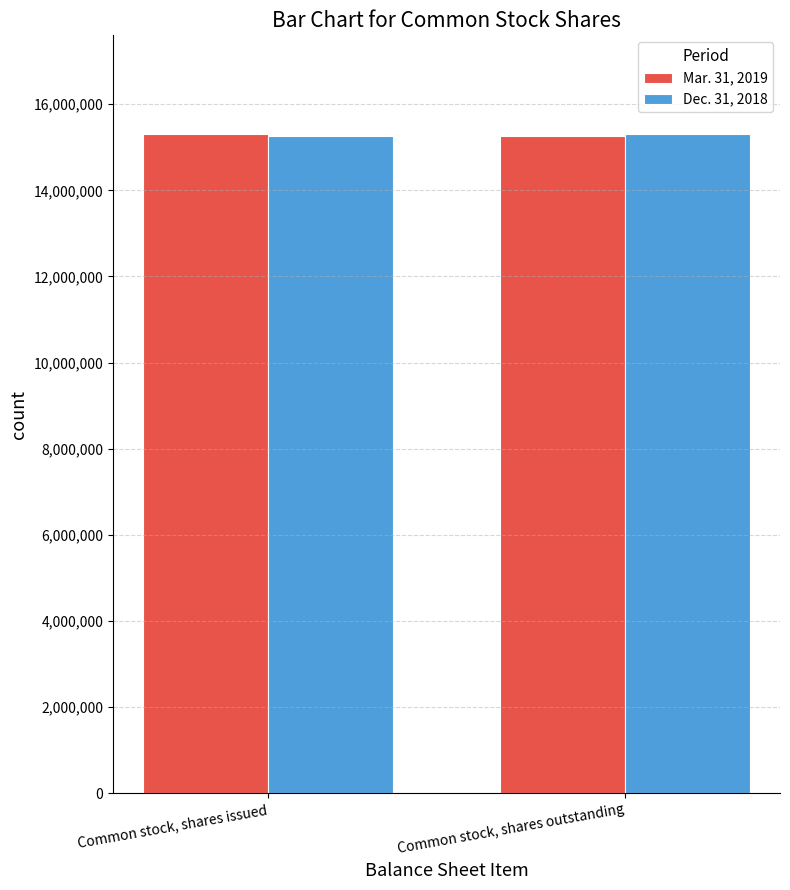

What is the total value across all series at Common stock, shares issued?

30558992